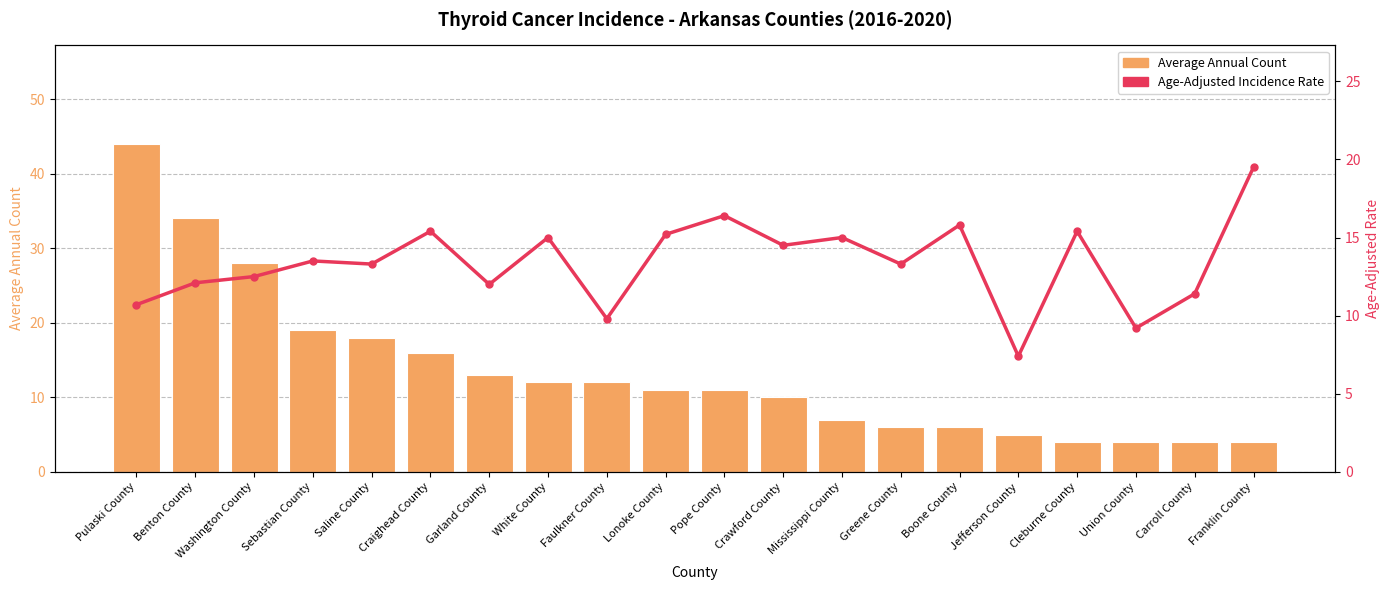

What is the difference between the maximum and second lowest values in the Age-Adjusted Incidence Rate series?

10.3